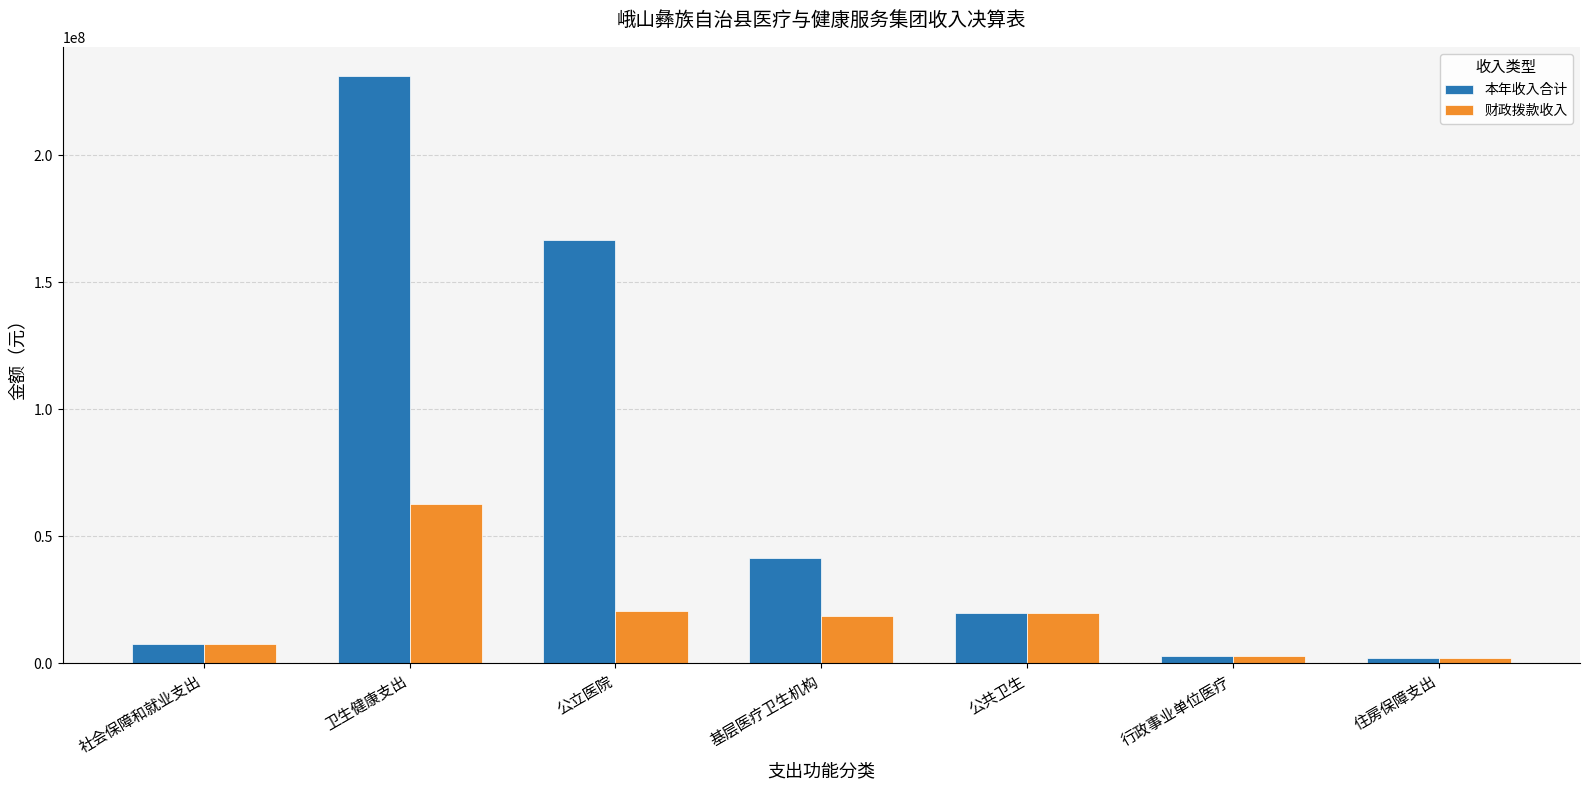

What position from the right is 住房保障支出?

1